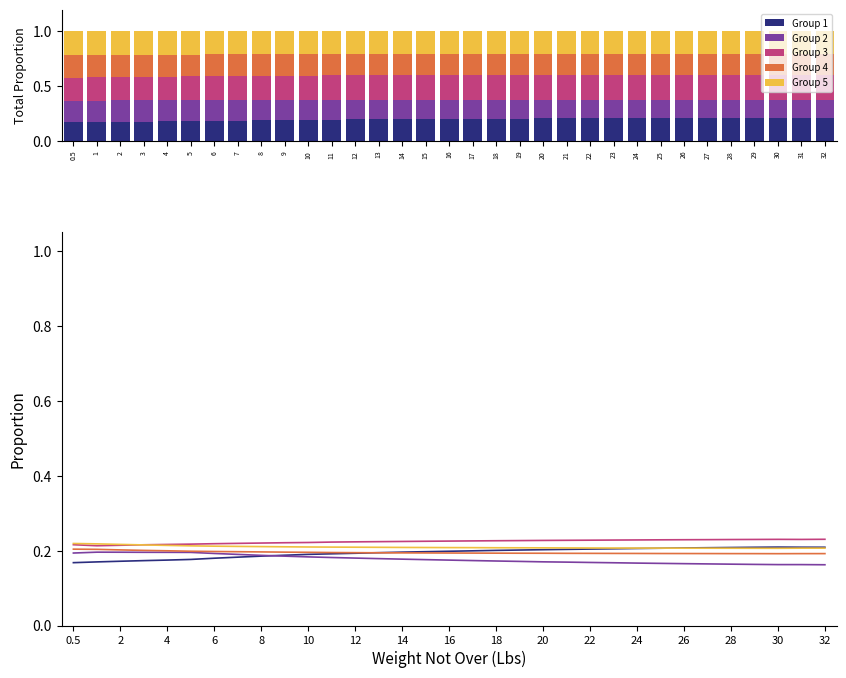

What is the total value across all series at 13?

1.0